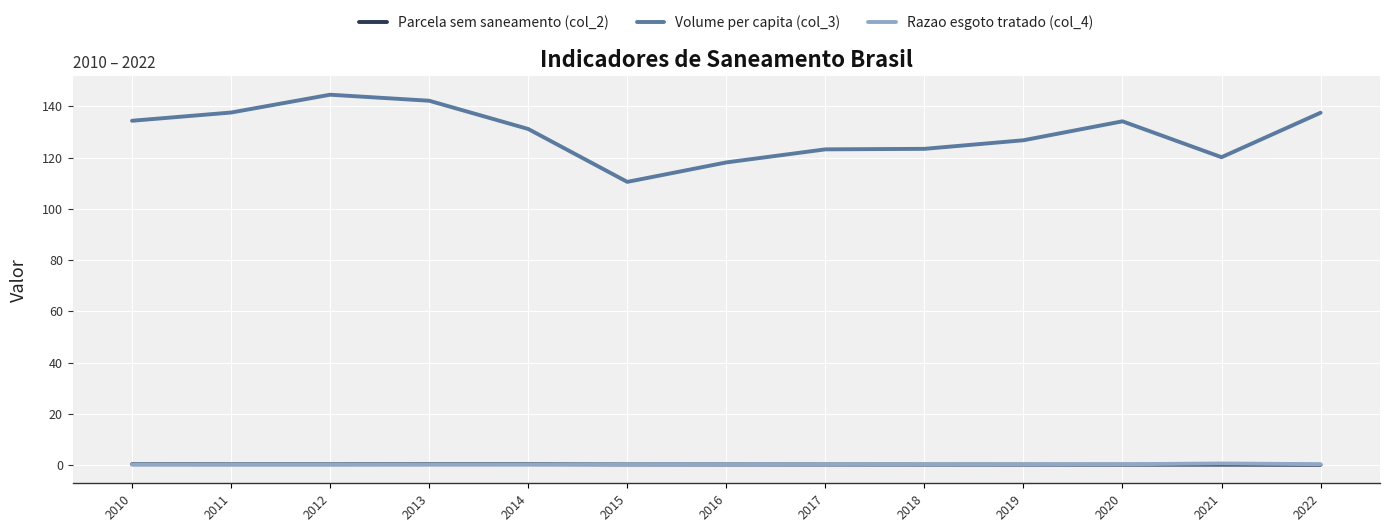

Does the chart display data point markers on the line(s)?

No